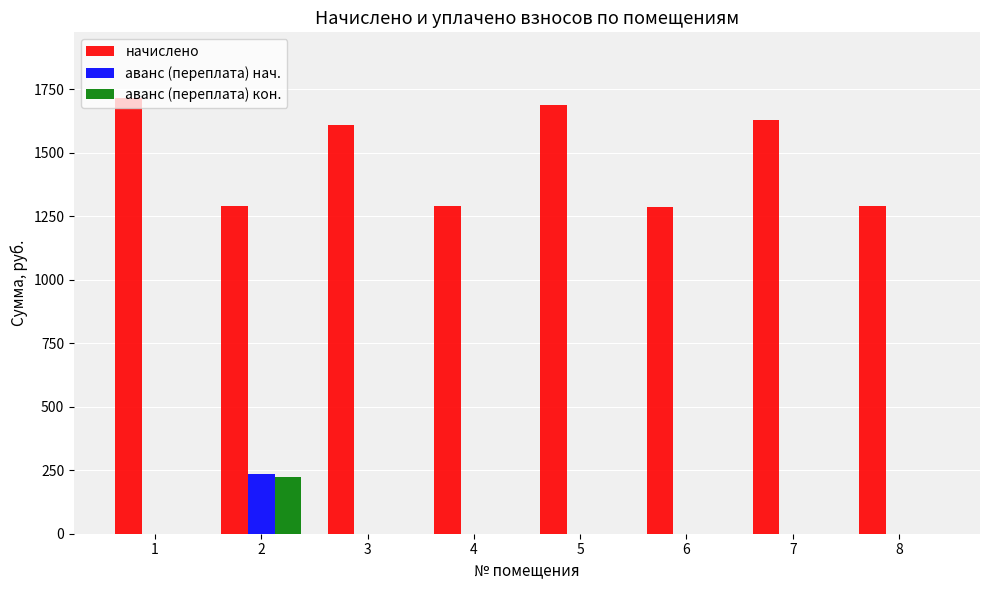

What is the total value across all series at 5?

1687.0